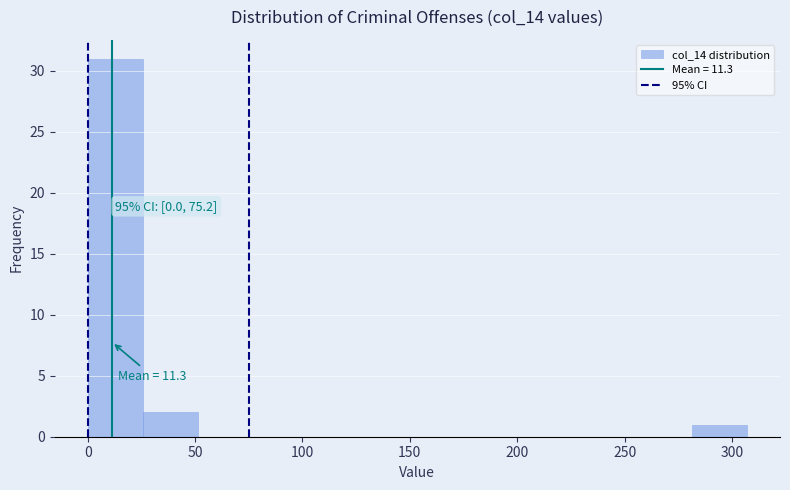

Over which range of the x-axis is the bar tallest?

0 to 25